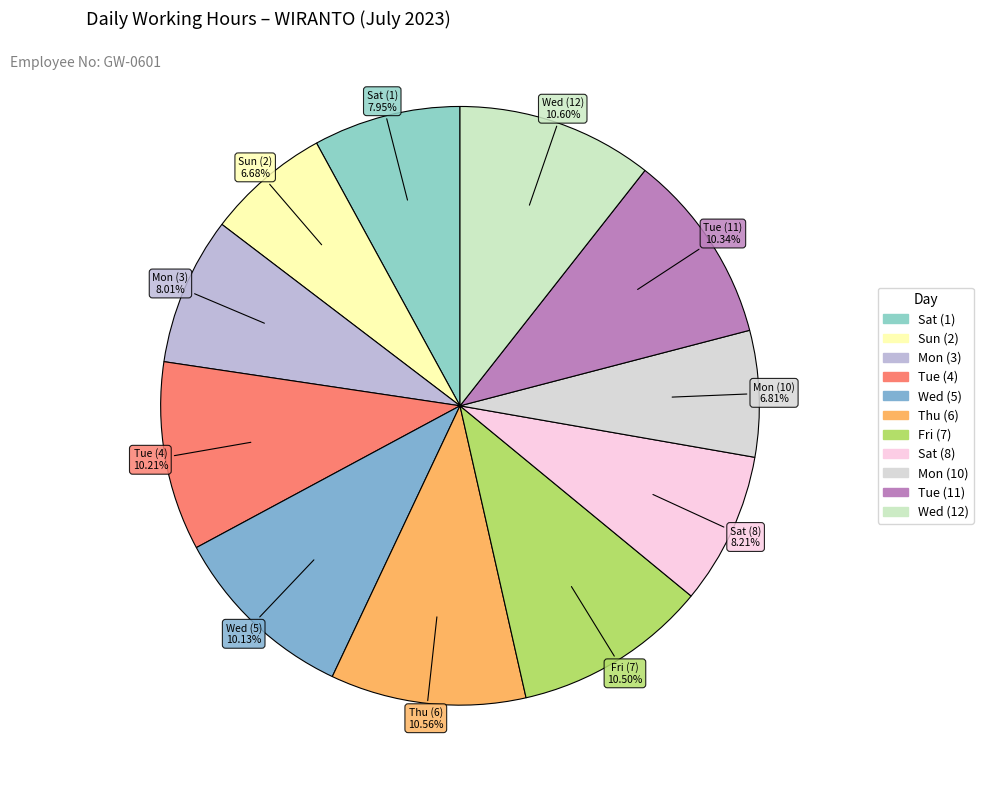

Combined, what portion of the pie is Wed (5) and Sat (1)?

18.1%